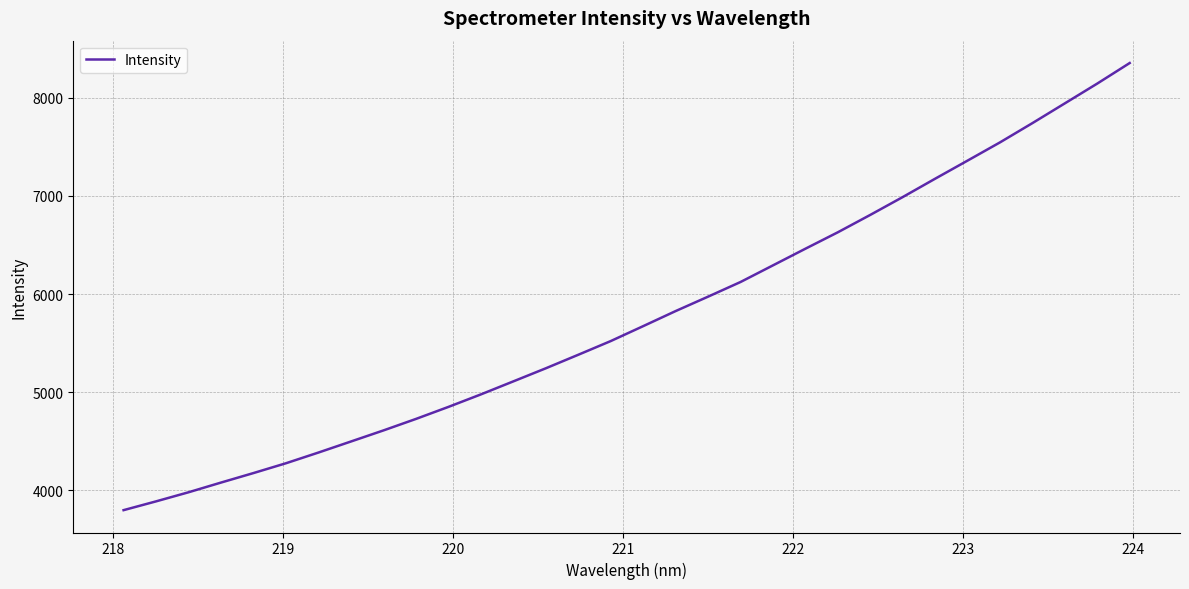

What is the greatest value displayed?

8353.4